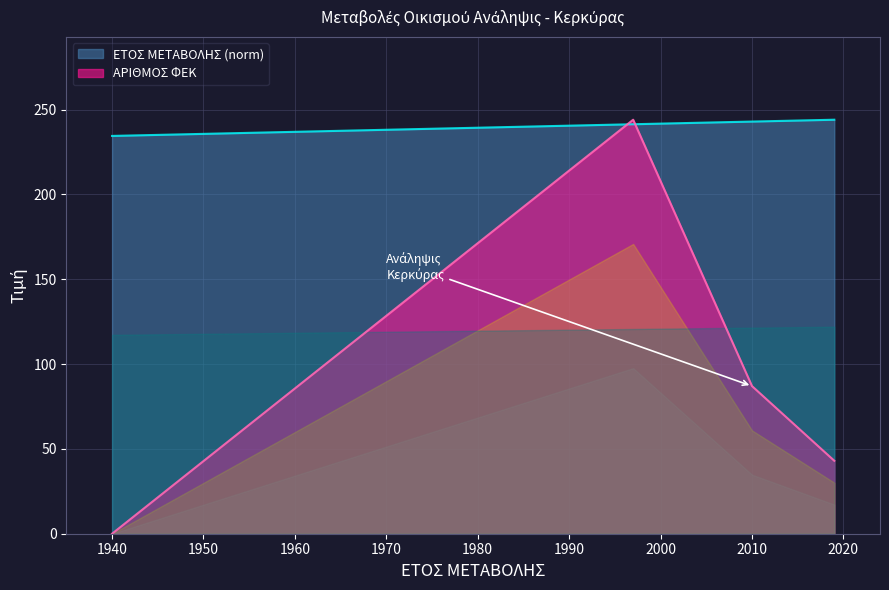

True or false: ΕΤΟΣ ΜΕΤΑΒΟΛΗΣ has more than 1 interior local peaks.

False